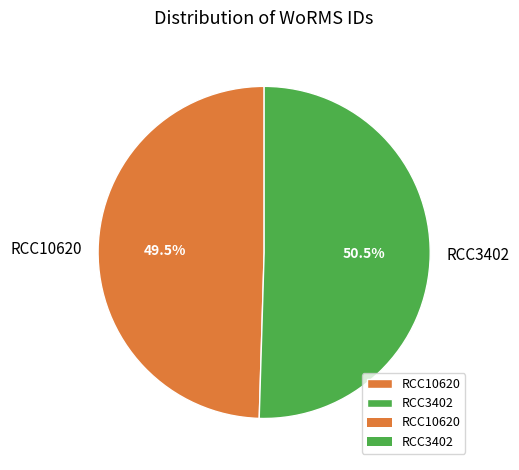

Rank the categories by value from lowest to highest.

RCC10620, RCC3402